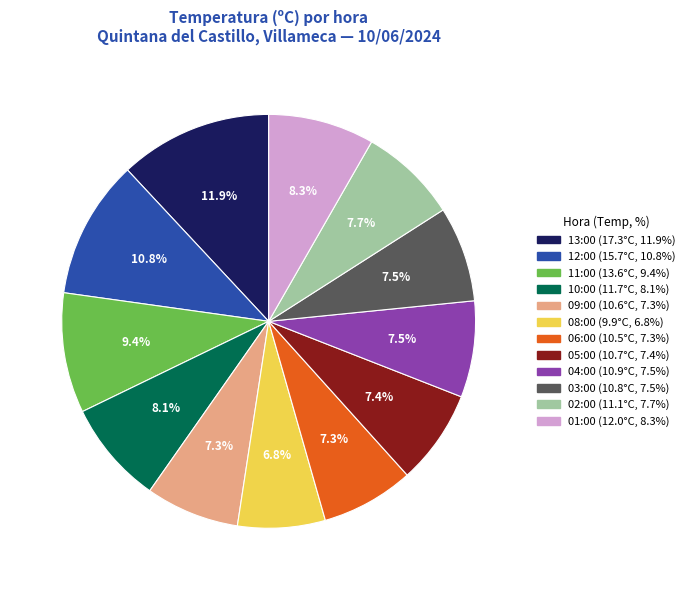

Does any single category account for the majority?

No